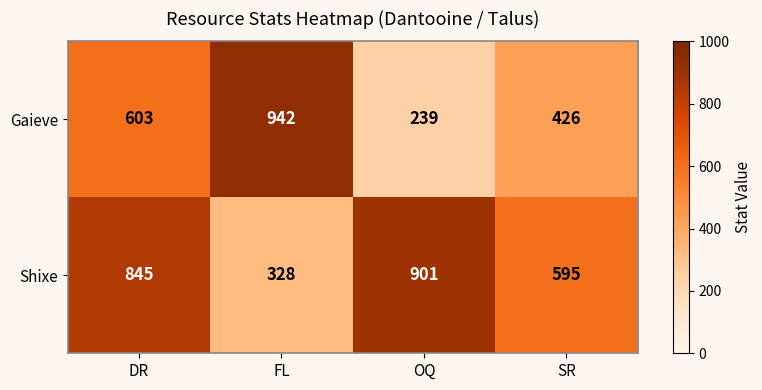

At which label is Gaieve closest to 590?

DR